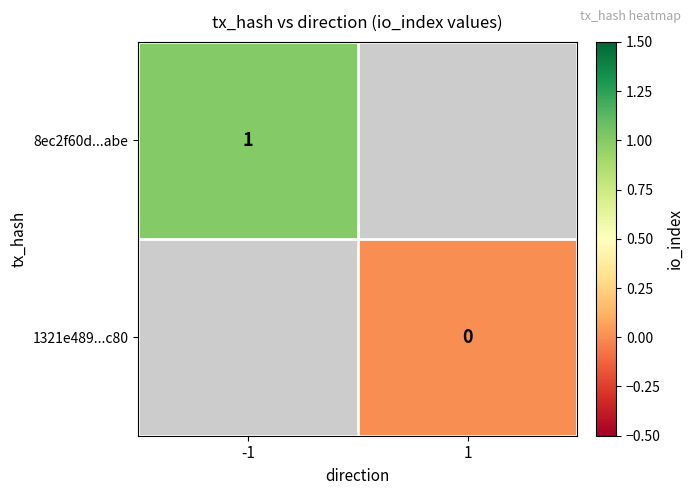

The value of 8ec2f60d...abe at -1 is 2. True or false?

False